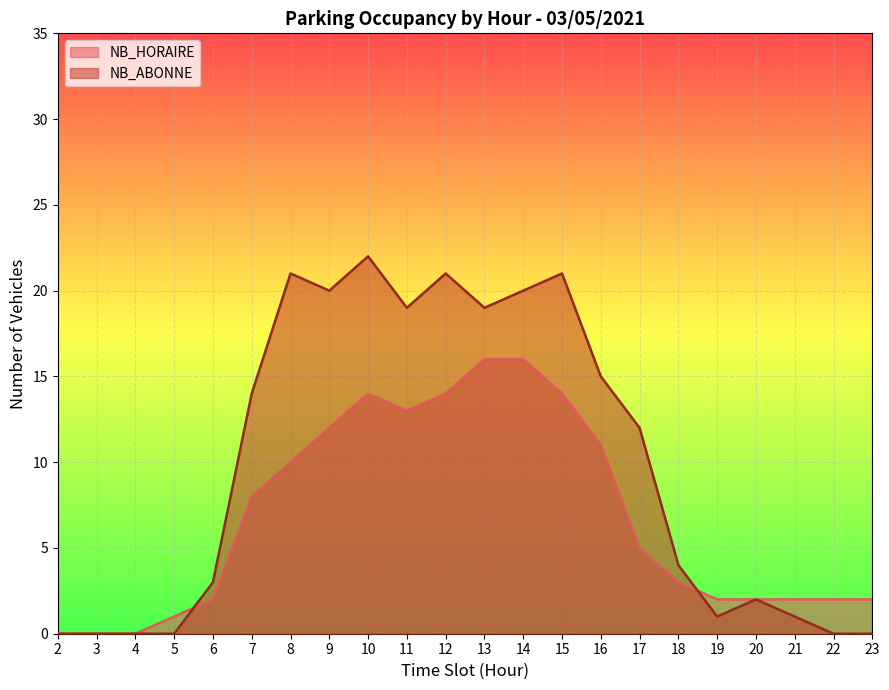

The value of NB_HORAIRE at 20 is 1. True or false?

False